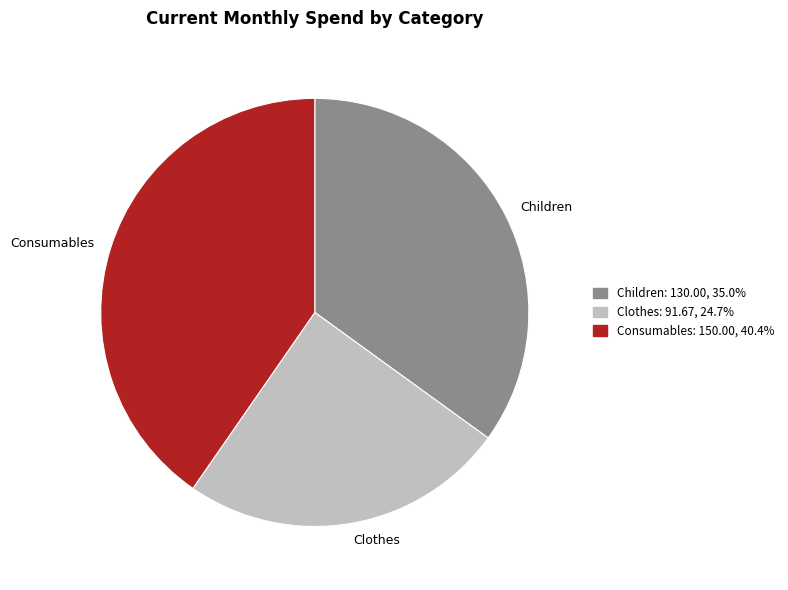

Is it true that Children is 27% of the pie?

False